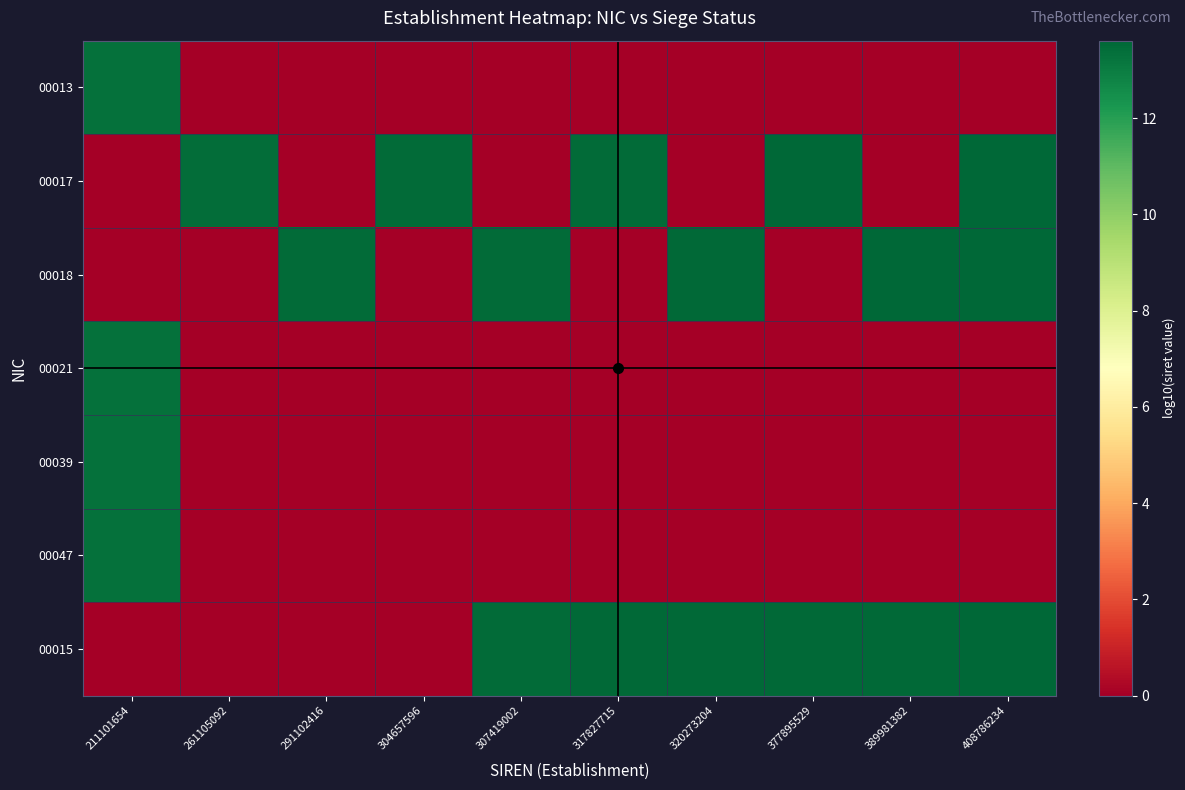

How many data points does each series have?

10